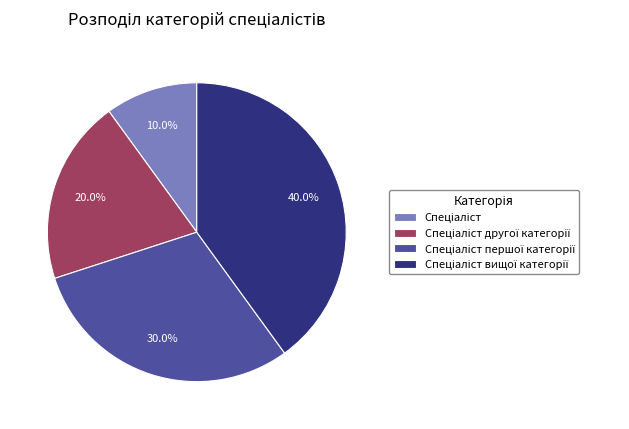

To the nearest percent, what is the difference between the largest and smallest slice percentages?

30%